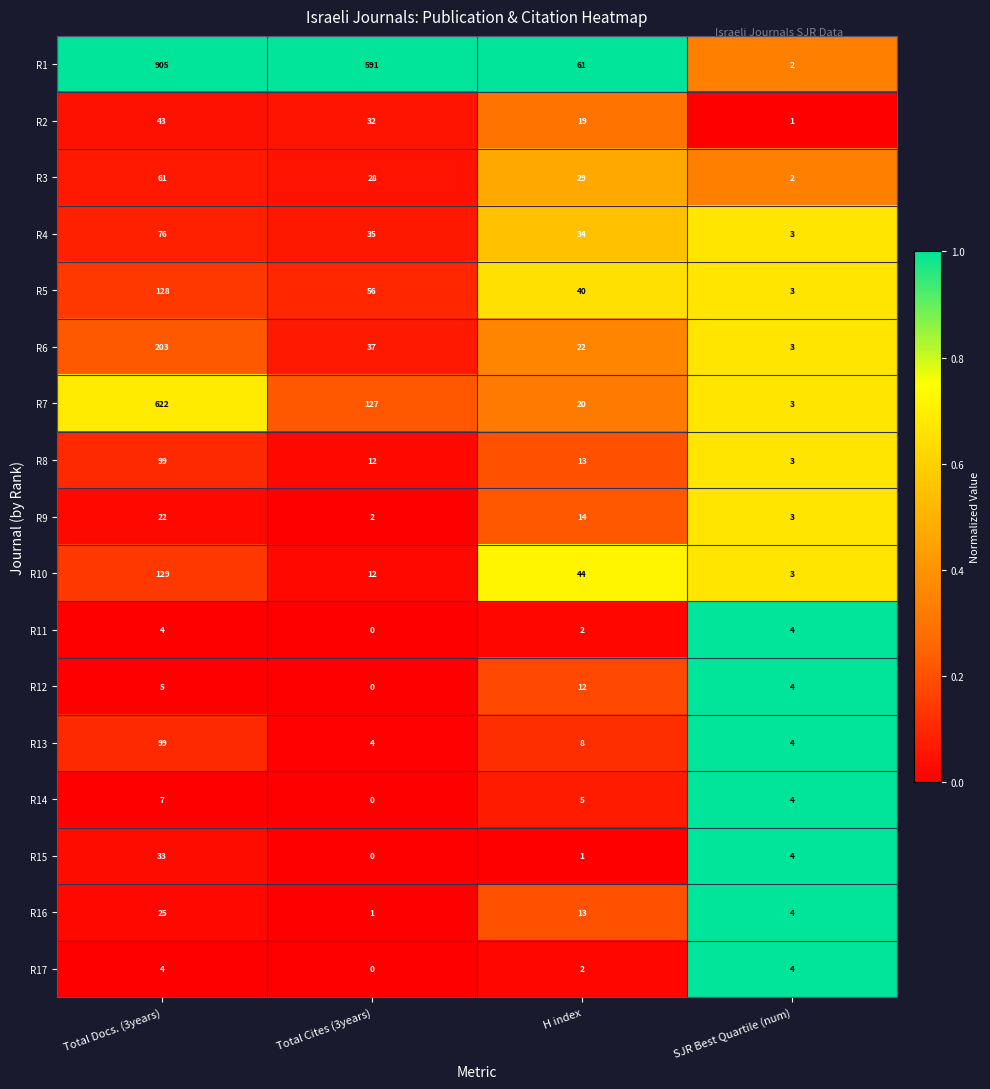

What is the highest value of the R1 series?

905